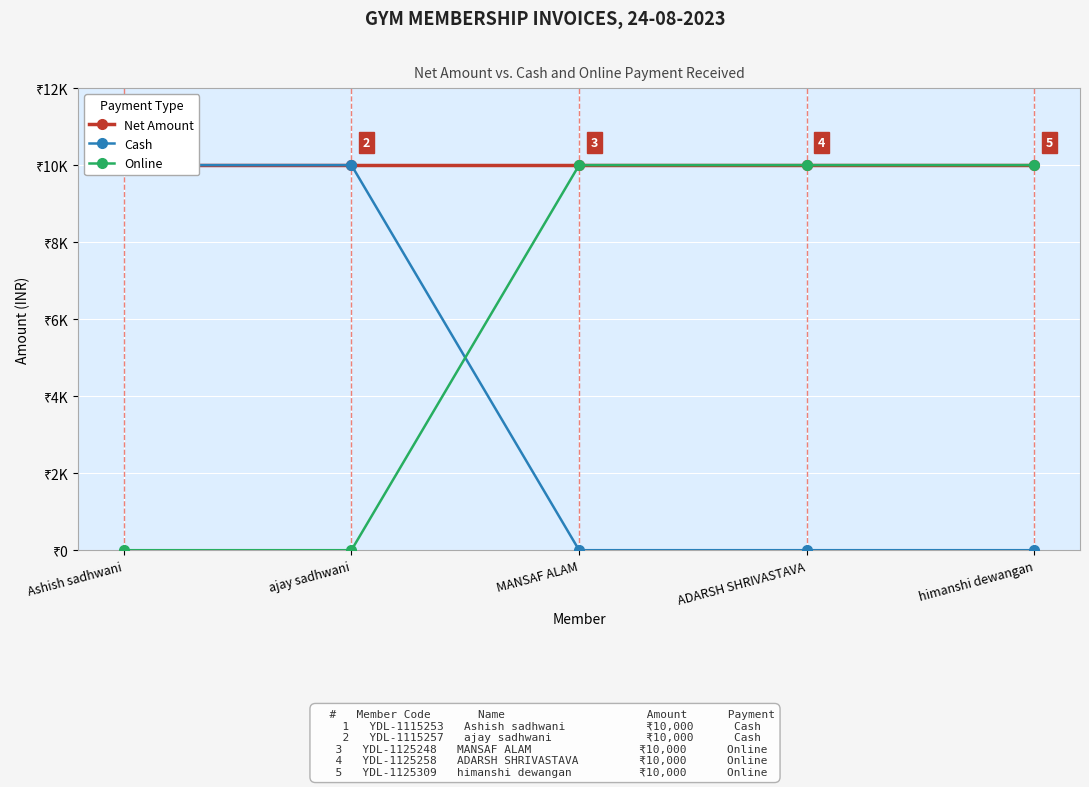

Reading right to left, what are all the values shown in this chart?

Net Amount: himanshi dewangan=10000	ADARSH SHRIVASTAVA=10000	MANSAF ALAM=10000	ajay sadhwani=10000	Ashish sadhwani=10000
Cash: himanshi dewangan=0	ADARSH SHRIVASTAVA=0	MANSAF ALAM=0	ajay sadhwani=10000	Ashish sadhwani=10000
Online: himanshi dewangan=10000	ADARSH SHRIVASTAVA=10000	MANSAF ALAM=10000	ajay sadhwani=0	Ashish sadhwani=0